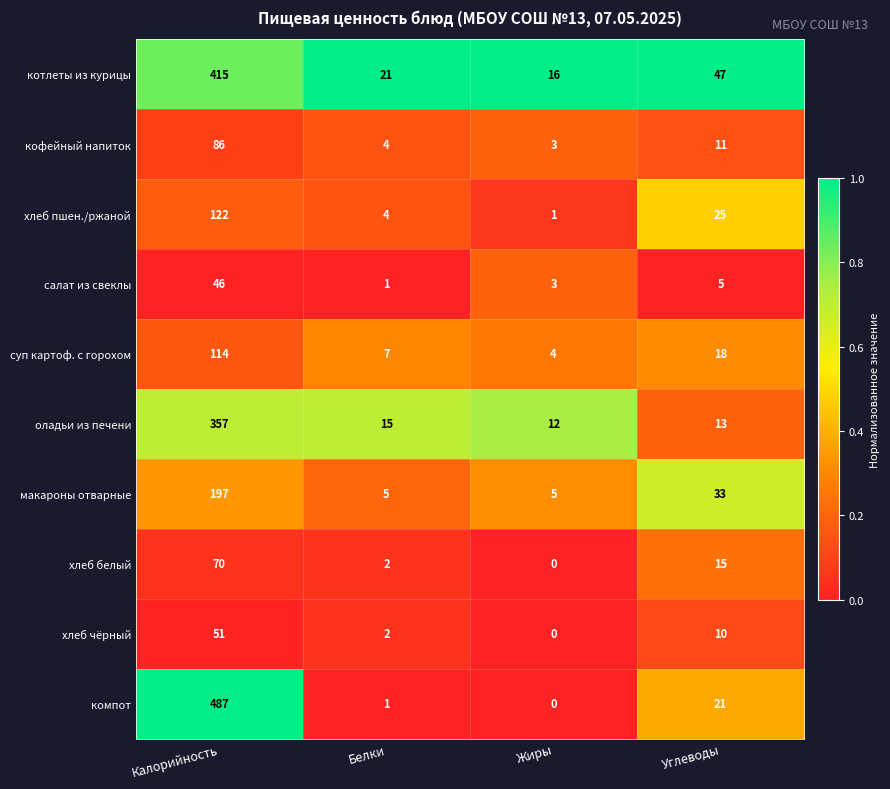

Which series changed the most between Белки and Жиры?

котлеты из курицы